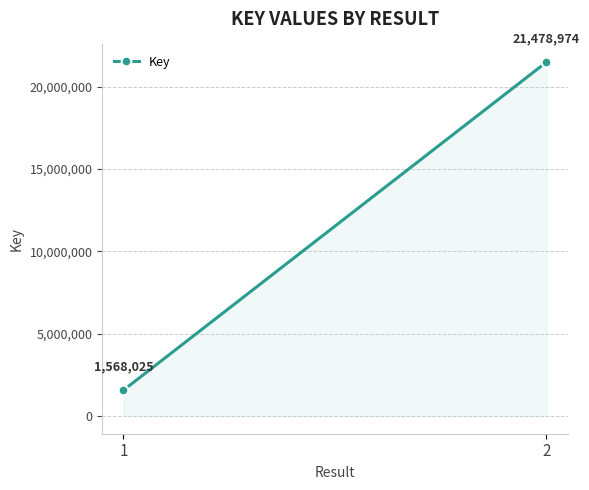

True or false: the data shows 458895 at 1.

False